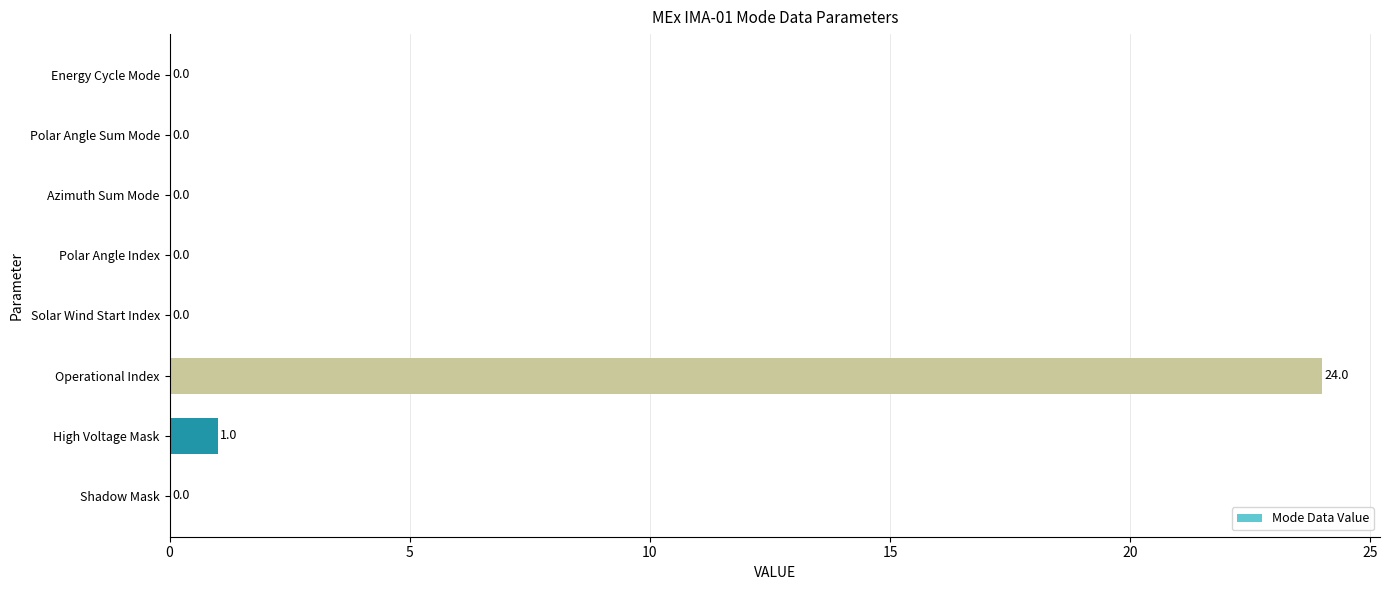

At which category does the chart reach its peak across all series?

Operational Index